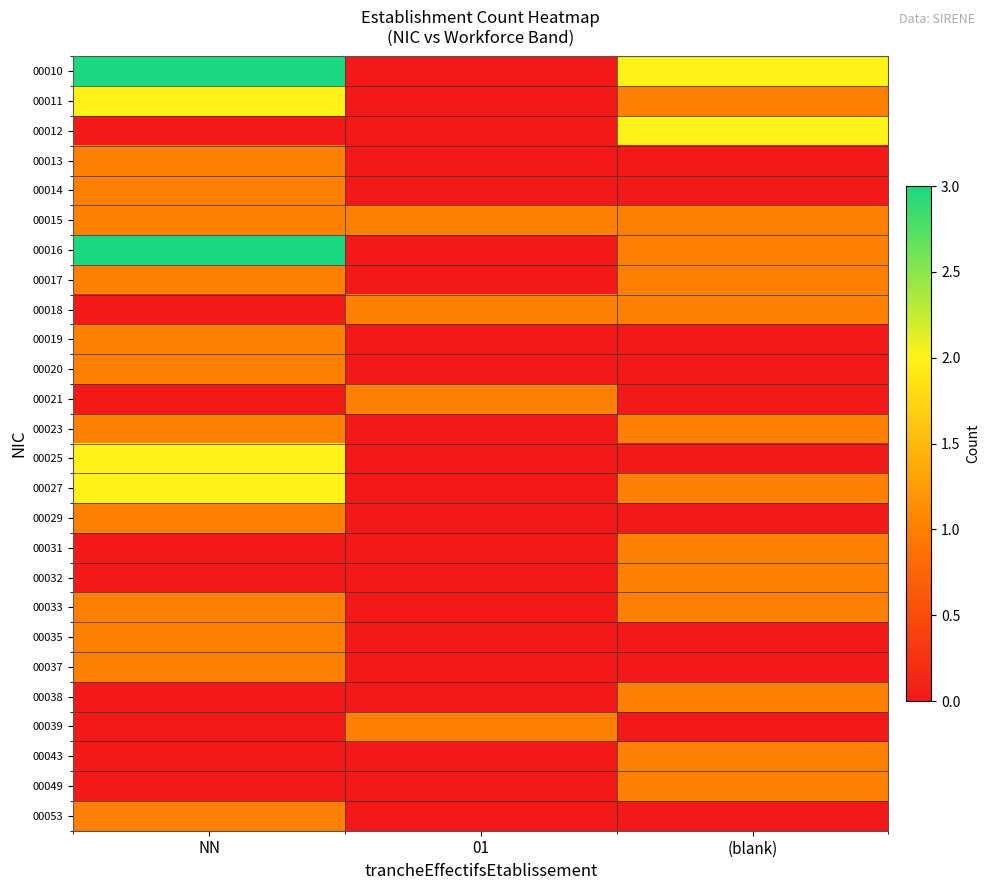

Reading left to right, what are all the values shown in this chart?

00010: NN=3	01=0	(blank)=2
00011: NN=2	01=0	(blank)=1
00012: NN=0	01=0	(blank)=2
00013: NN=1	01=0	(blank)=0
00014: NN=1	01=0	(blank)=0
00015: NN=1	01=1	(blank)=1
00016: NN=3	01=0	(blank)=1
00017: NN=1	01=0	(blank)=1
00018: NN=0	01=1	(blank)=1
00019: NN=1	01=0	(blank)=0
00020: NN=1	01=0	(blank)=0
00021: NN=0	01=1	(blank)=0
00023: NN=1	01=0	(blank)=1
00025: NN=2	01=0	(blank)=0
00027: NN=2	01=0	(blank)=1
00029: NN=1	01=0	(blank)=0
00031: NN=0	01=0	(blank)=1
00032: NN=0	01=0	(blank)=1
00033: NN=1	01=0	(blank)=1
00035: NN=1	01=0	(blank)=0
00037: NN=1	01=0	(blank)=0
00038: NN=0	01=0	(blank)=1
00039: NN=0	01=1	(blank)=0
00043: NN=0	01=0	(blank)=1
00049: NN=0	01=0	(blank)=1
00053: NN=1	01=0	(blank)=0